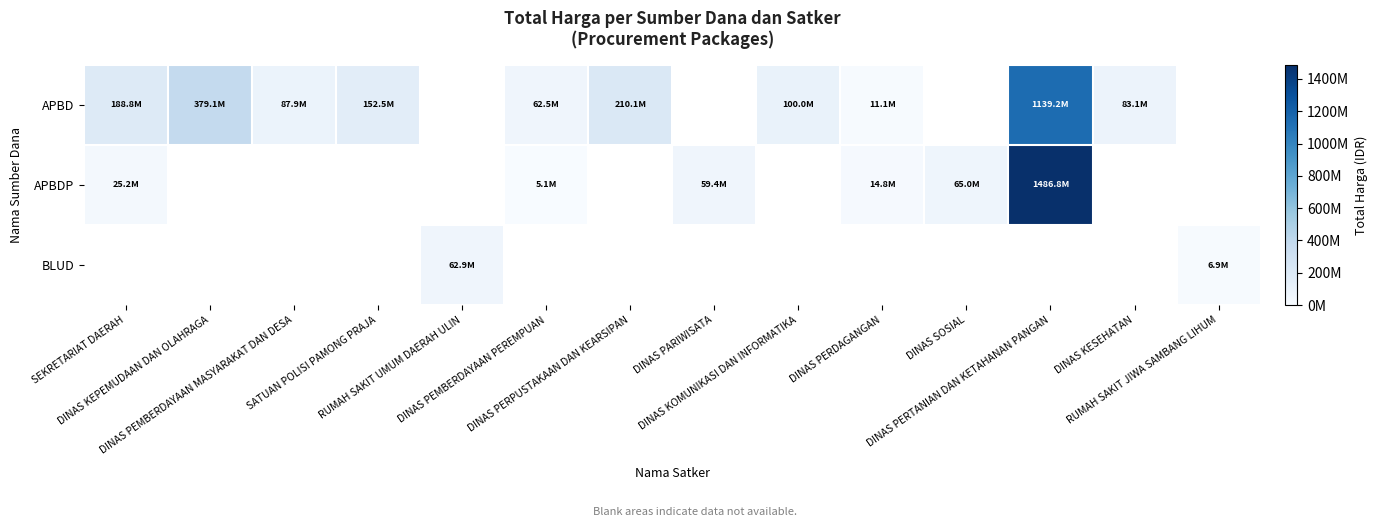

True or false: BLUD has a value of 10902987.5 at RUMAH SAKIT JIWA SAMBANG LIHUM.

False